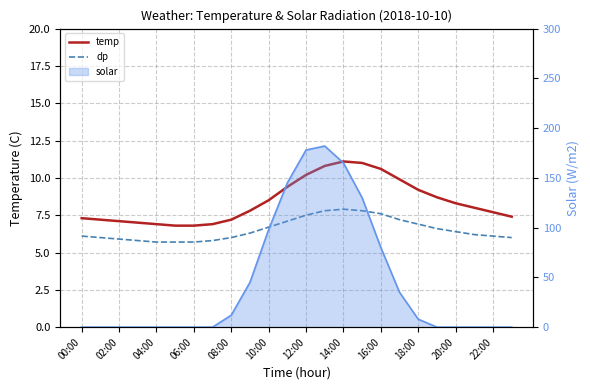

True or false: dp has more than 0 interior local peaks.

True